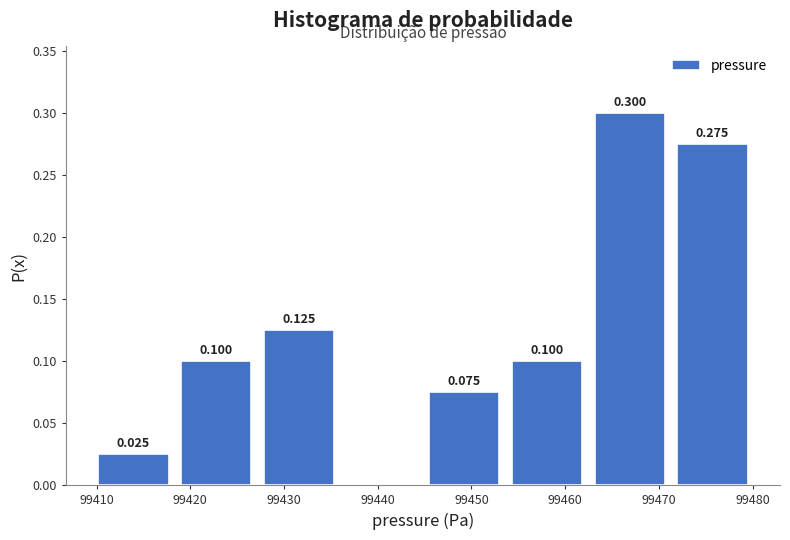

Which range on the x-axis has the tallest bar?

99462 to 99471